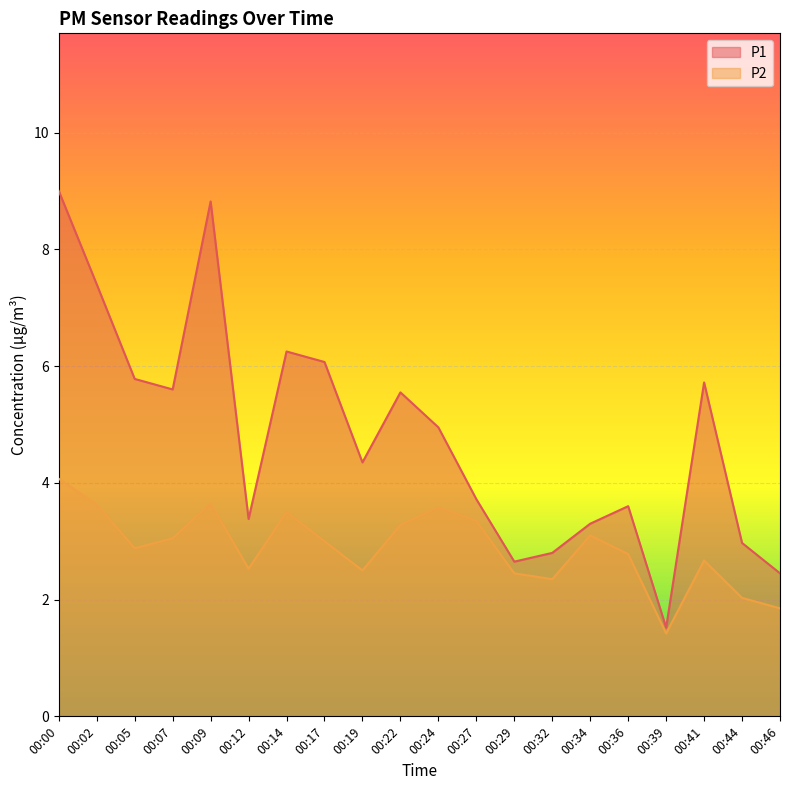

Rank the series by their maximum value, from lowest to highest.

P2, P1